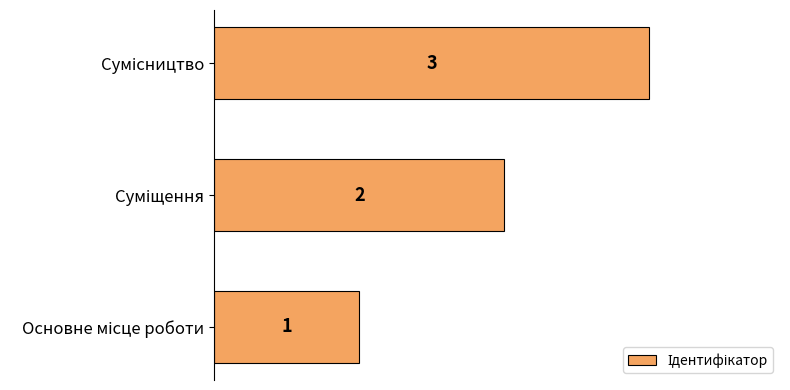

Are the bars grouped side by side (vs. stacked)?

No